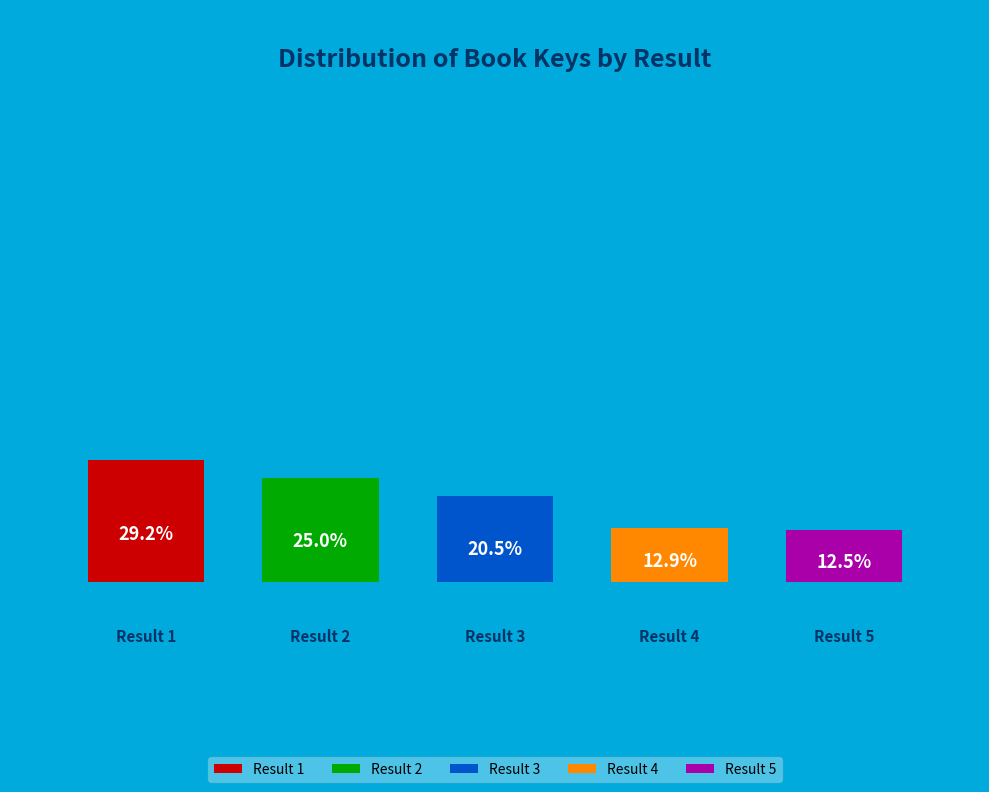

What percentage is the 2 slice, to the nearest percent?

25%